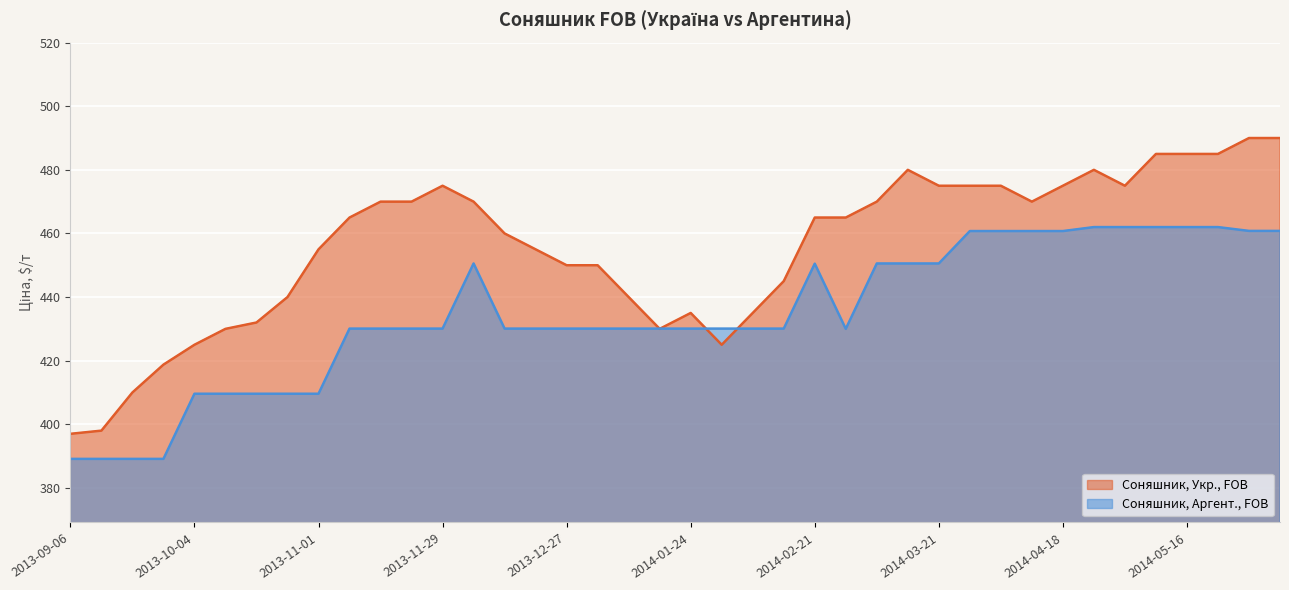

Between which two adjacent categories do Соняшник, Аргент., FOB and Соняшник, Укр., FOB first intersect?

2014-01-10 and 2014-01-17